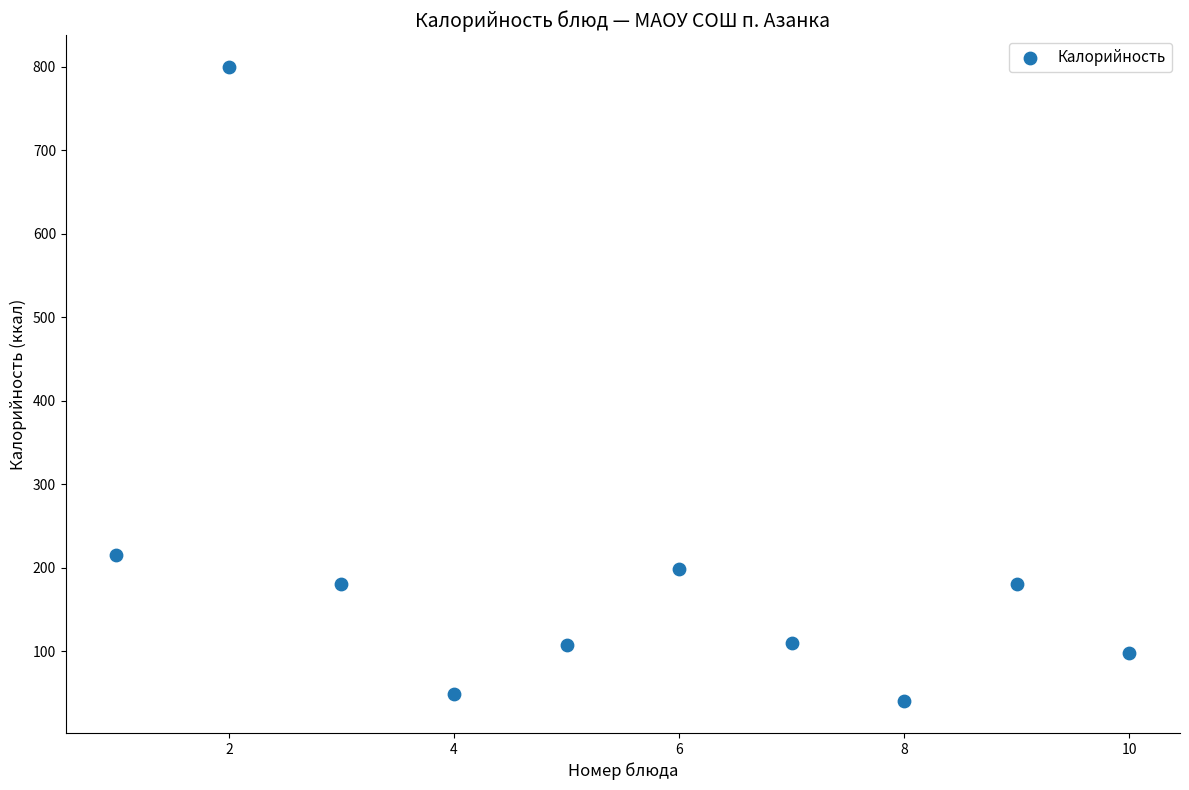

What Y value in the scatter plot is closest to 420?

215.4